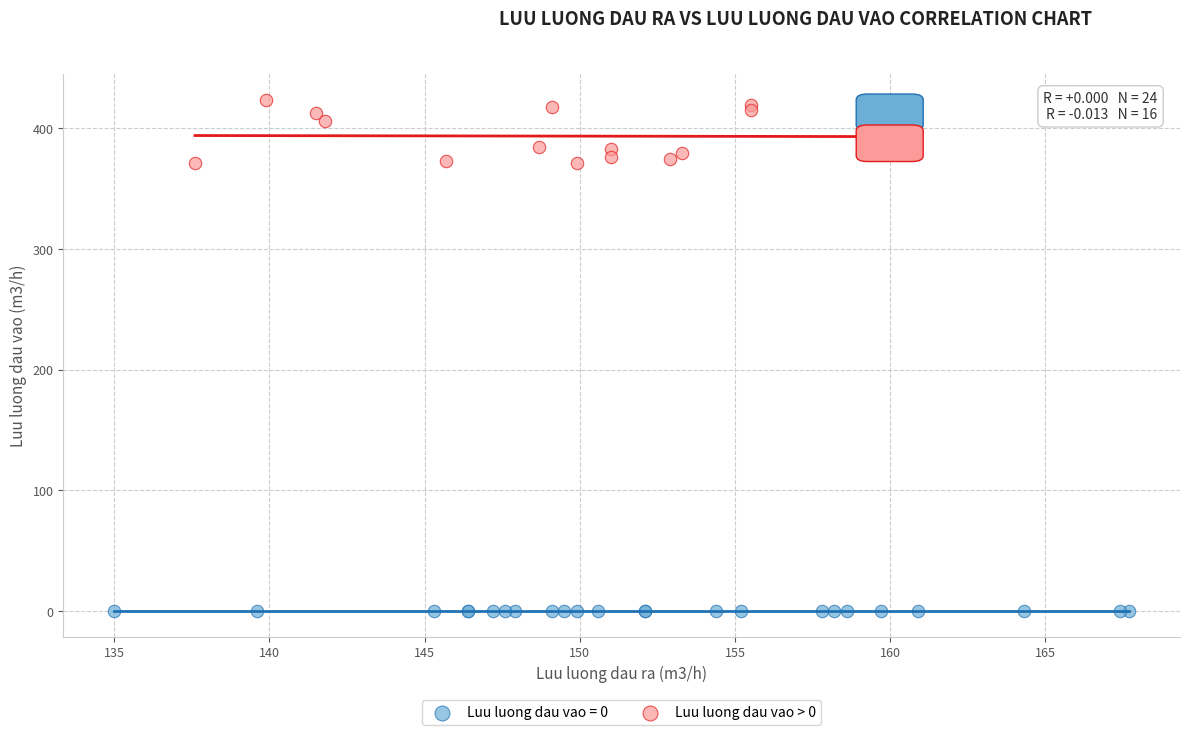

Which series reaches the maximum Y coordinate?

Luu luong dau vao > 0